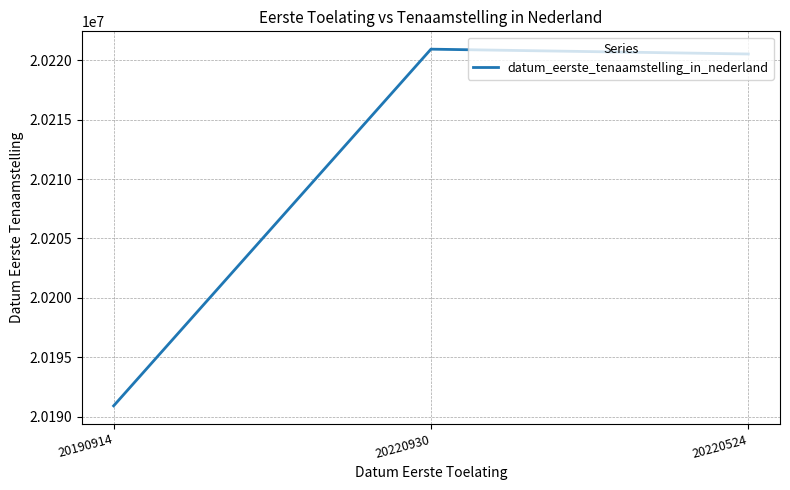

Where is the data nearest to the value 20205922?

20220524